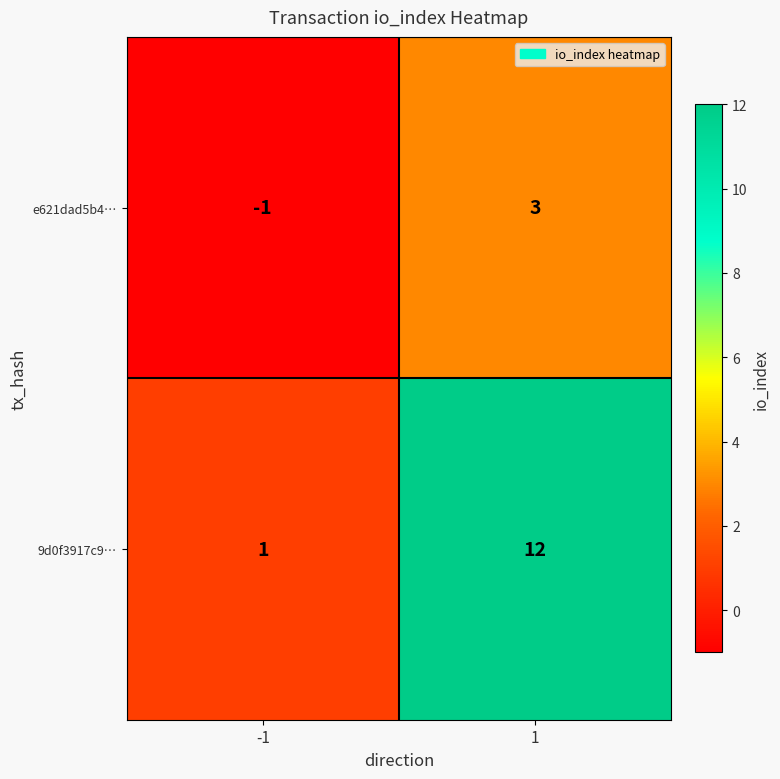

What is the maximum value shown in the chart?

12